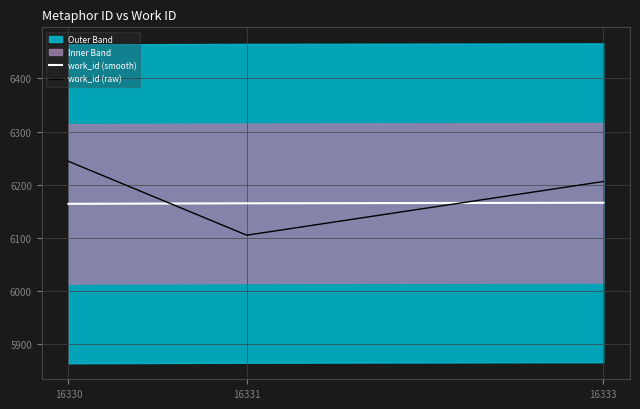

Reading left to right, list all the values displayed in this chart.

work_id (smooth): 16330=6164	16331=6165	16333=6166
work_id (raw): 16330=6244	16331=6105	16333=6206